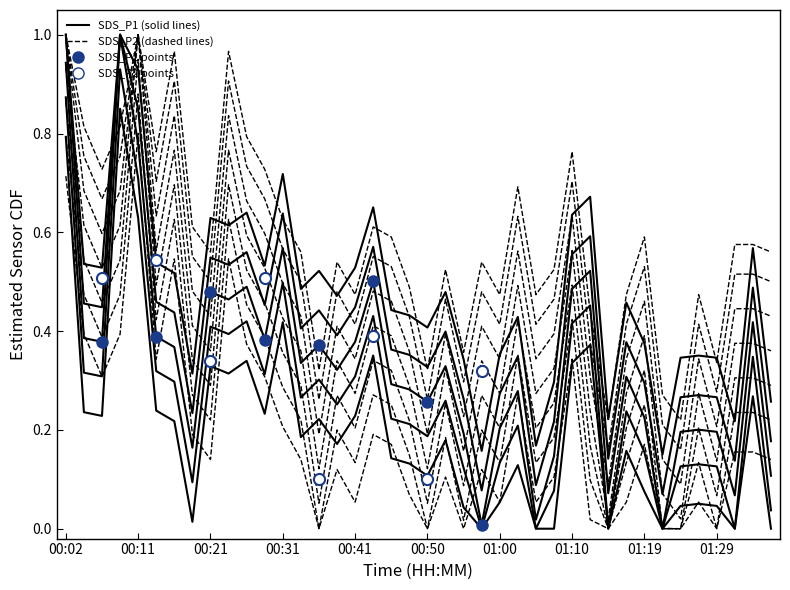

What is the difference between the maximum and minimum values in the SDS_P2 series?

1.0